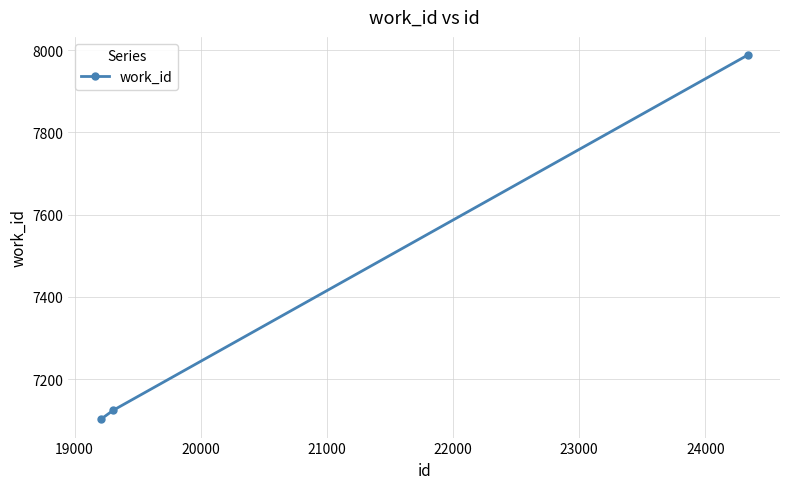

How many lines are shown in the chart?

1